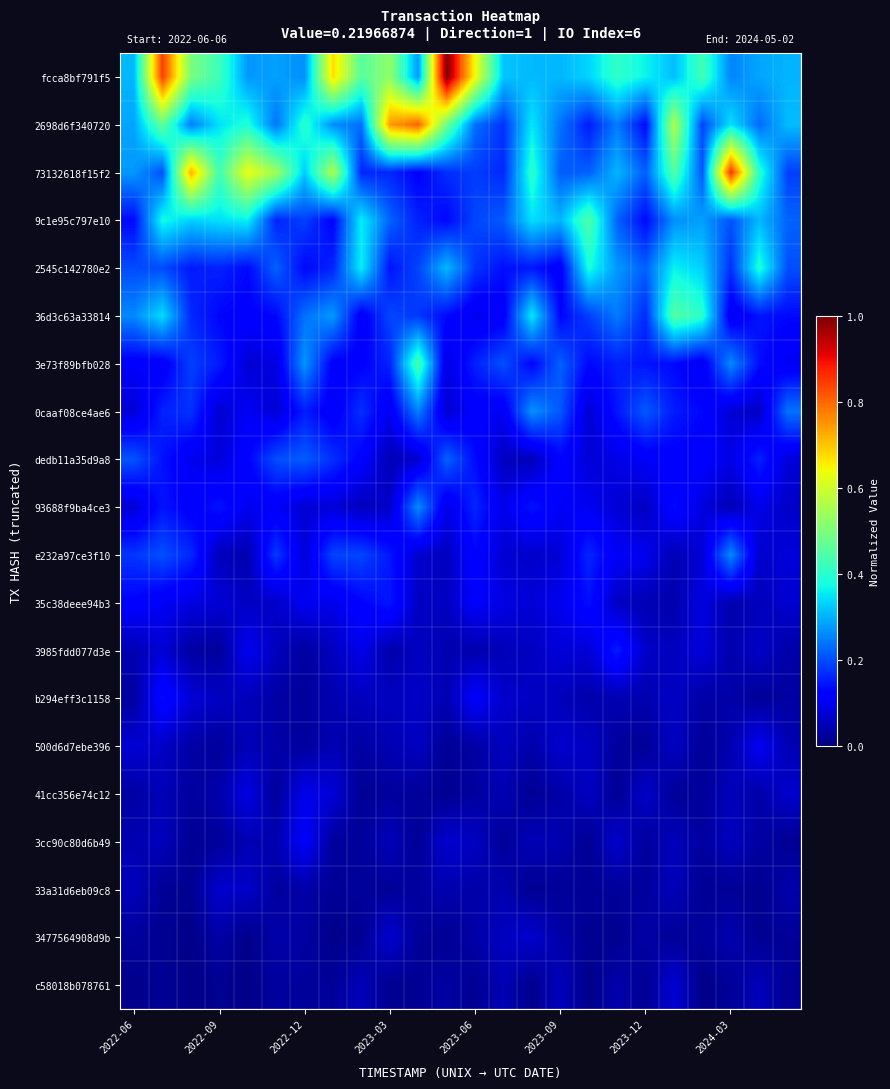

Reading right to left, transcribe all the data shown in this chart.

fcca8bf791f5: 0.3	0.3	0.3	0.4	0.3	0.4	0.4	0.3	0.3	0.3	0.3	0.6	1.0	0.3	0.5	0.5	0.7	0.3	0.3	0.3	0.4	0.5	0.8	0.3
2698d6f340720: 0.3	0.2	0.3	0.2	0.6	0.1	0.2	0.2	0.2	0.4	0.2	0.2	0.5	0.8	0.7	0.2	0.3	0.4	0.2	0.4	0.3	0.2	0.5	0.3
73132618f15f2: 0.2	0.4	0.9	0.2	0.5	0.2	0.3	0.2	0.2	0.4	0.2	0.2	0.2	0.1	0.2	0.2	0.6	0.3	0.5	0.6	0.4	0.7	0.2	0.3
9c1e95c797e10: 0.2	0.3	0.2	0.3	0.3	0.1	0.2	0.4	0.3	0.3	0.2	0.2	0.1	0.2	0.2	0.4	0.1	0.2	0.2	0.4	0.3	0.3	0.4	0.1
2545c142780e2: 0.2	0.4	0.2	0.3	0.4	0.2	0.3	0.4	0.1	0.1	0.1	0.2	0.3	0.2	0.1	0.4	0.2	0.1	0.2	0.1	0.2	0.2	0.2	0.2
36d3c63a33814: 0.1	0.1	0.1	0.4	0.5	0.2	0.2	0.2	0.1	0.4	0.1	0.1	0.1	0.2	0.2	0.1	0.3	0.2	0.1	0.1	0.1	0.2	0.3	0.3
3e73f89bfb028: 0.1	0.1	0.3	0.1	0.1	0.1	0.2	0.1	0.2	0.1	0.2	0.2	0.1	0.4	0.2	0.1	0.1	0.3	0.1	0.1	0.2	0.2	0.1	0.1
0caaf08ce4ae6: 0.2	0.1	0.1	0.1	0.2	0.2	0.1	0.1	0.2	0.3	0.1	0.1	0.1	0.3	0.1	0.2	0.1	0.2	0.1	0.1	0.1	0.2	0.2	0.1
dedb11a35d9a8: 0.1	0.2	0.1	0.1	0.1	0.1	0.1	0.1	0.1	0.1	0.1	0.1	0.2	0.1	0.0	0.1	0.2	0.2	0.2	0.1	0.1	0.1	0.1	0.2
93688f9ba4ce3: 0.1	0.1	0.0	0.1	0.1	0.1	0.1	0.1	0.1	0.1	0.1	0.2	0.1	0.3	0.1	0.1	0.1	0.1	0.1	0.1	0.1	0.1	0.1	0.1
e232a97ce3f10: 0.1	0.1	0.3	0.1	0.0	0.1	0.1	0.2	0.1	0.1	0.1	0.1	0.1	0.1	0.1	0.2	0.2	0.1	0.2	0.0	0.1	0.2	0.2	0.2
35c38deee94b3: 0.1	0.1	0.0	0.1	0.0	0.0	0.1	0.1	0.1	0.1	0.1	0.1	0.1	0.1	0.1	0.1	0.1	0.1	0.1	0.1	0.1	0.1	0.1	0.1
3985fdd077d3e: 0.0	0.1	0.0	0.1	0.1	0.1	0.2	0.1	0.1	0.1	0.1	0.0	0.0	0.1	0.0	0.1	0.1	0.0	0.1	0.1	0.0	0.0	0.1	0.0
b294eff3c1158: 0.0	0.0	0.0	0.0	0.1	0.0	0.0	0.0	0.1	0.1	0.1	0.1	0.0	0.1	0.1	0.1	0.0	0.0	0.0	0.1	0.1	0.1	0.1	0.0
500d6d7ebe396: 0.0	0.1	0.0	0.0	0.1	0.0	0.0	0.1	0.1	0.0	0.1	0.0	0.0	0.1	0.0	0.0	0.0	0.0	0.0	0.1	0.0	0.0	0.1	0.1
41cc356e74c12: 0.1	0.0	0.1	0.0	0.0	0.1	0.0	0.1	0.0	0.0	0.0	0.0	0.0	0.0	0.0	0.0	0.1	0.1	0.0	0.1	0.0	0.0	0.1	0.0
3cc90c80d6b49: 0.0	0.0	0.1	0.0	0.1	0.0	0.1	0.0	0.0	0.1	0.0	0.1	0.1	0.0	0.1	0.0	0.0	0.1	0.0	0.0	0.0	0.0	0.1	0.0
33a31d6eb09c8: 0.0	0.0	0.0	0.0	0.1	0.0	0.0	0.0	0.0	0.0	0.0	0.0	0.0	0.0	0.0	0.0	0.0	0.0	0.0	0.1	0.1	0.0	0.0	0.1
3477564908d9b: 0.0	0.0	0.0	0.0	0.0	0.0	0.0	0.0	0.0	0.1	0.1	0.0	0.0	0.0	0.1	0.0	0.0	0.0	0.0	0.0	0.0	0.0	0.0	0.0
c58018b078761: 0.0	0.1	0.0	0.0	0.1	0.0	0.0	0.0	0.1	0.0	0.0	0.0	0.0	0.0	0.0	0.1	0.0	0.0	0.0	0.0	0.0	0.0	0.0	0.0